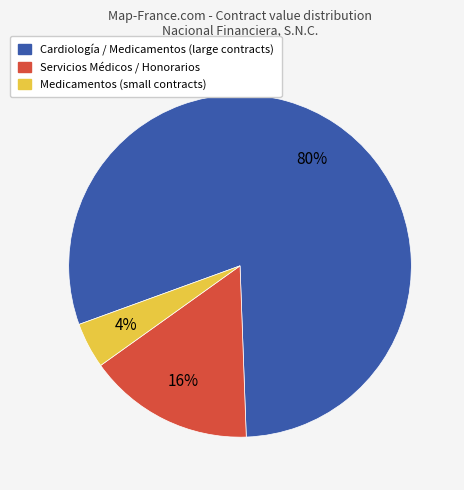

To the nearest percent, what is the average slice percentage?

33%